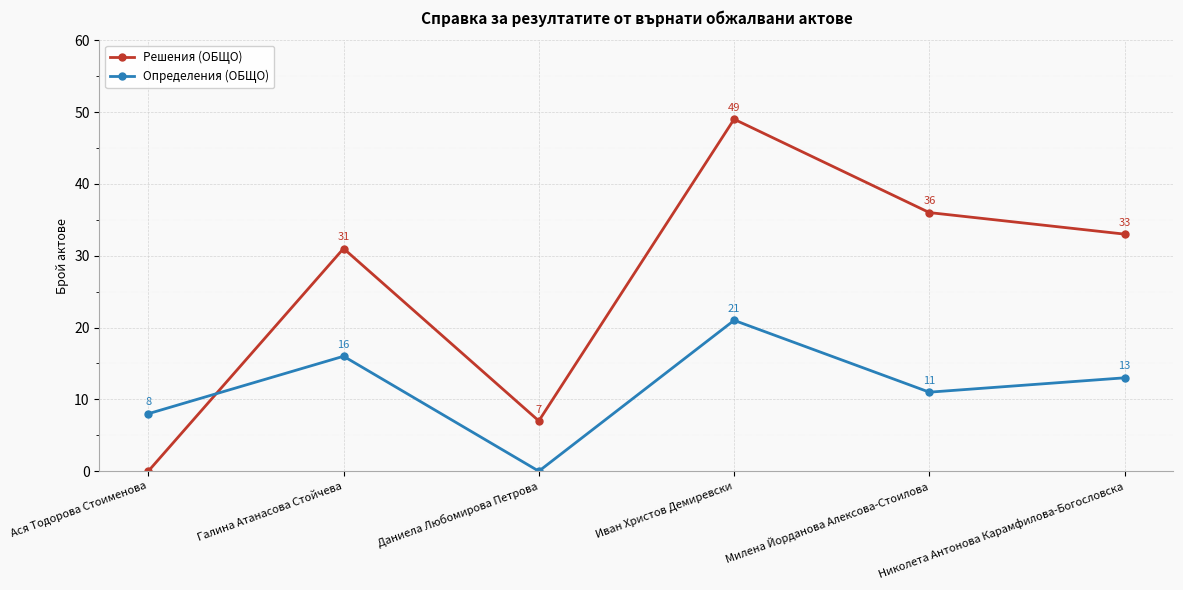

What is the sum of the Определения (ОБЩО) values at Ася Тодорова Стоименова and Даниела Любомирова Петрова?

8